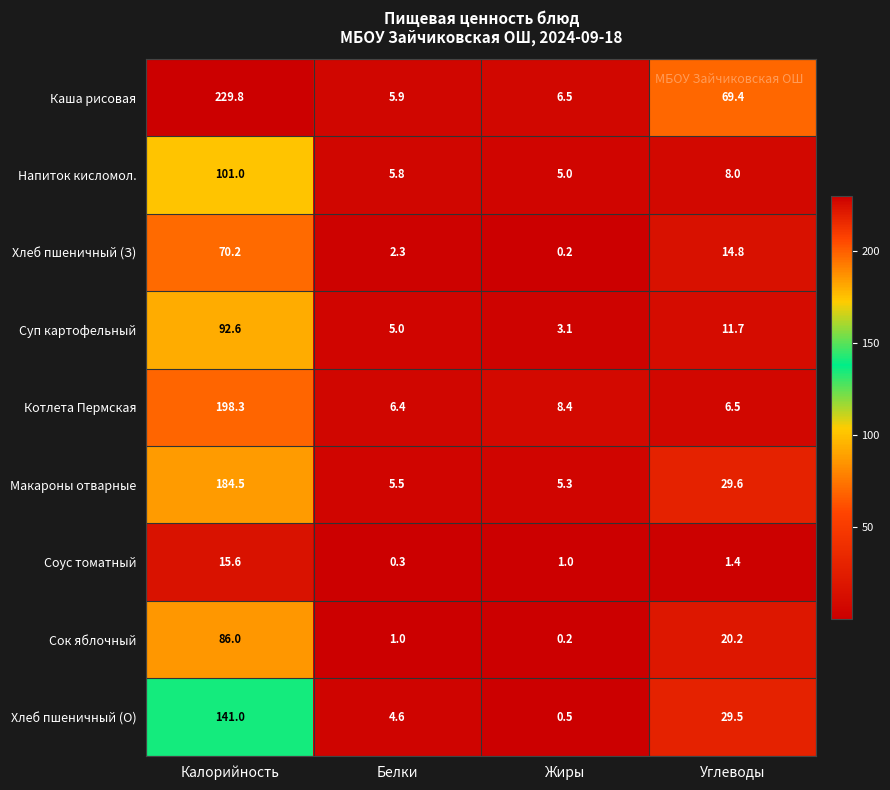

What is the spread (max minus min) of values at Жиры?

8.2